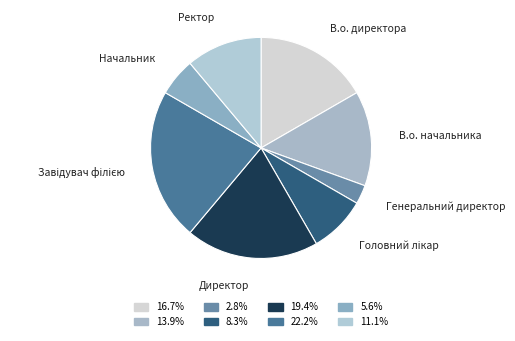

Is В.о. начальника the majority of the pie?

No